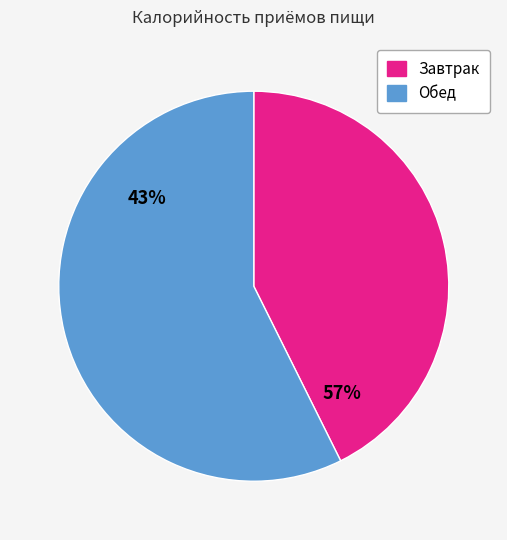

To the nearest percent, what is the average slice percentage?

50%